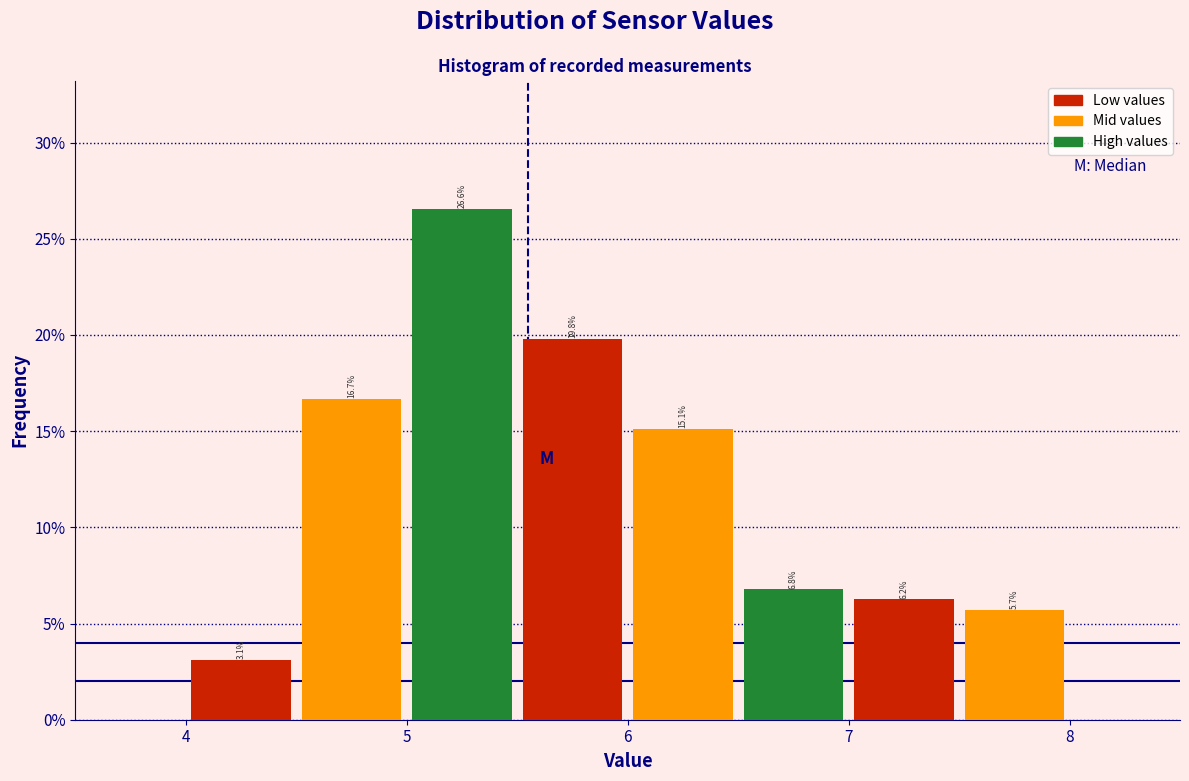

Reading left to right, transcribe this chart: for each bar, give the range it covers on the x-axis and its height.

4.0 to 4.5: 3.1
4.5 to 5.0: 16.7
5.0 to 5.5: 26.6
5.5 to 6.0: 19.8
6.0 to 6.5: 15.1
6.5 to 7.0: 6.8
7.0 to 7.5: 6.2
7.5 to 8.0: 5.7